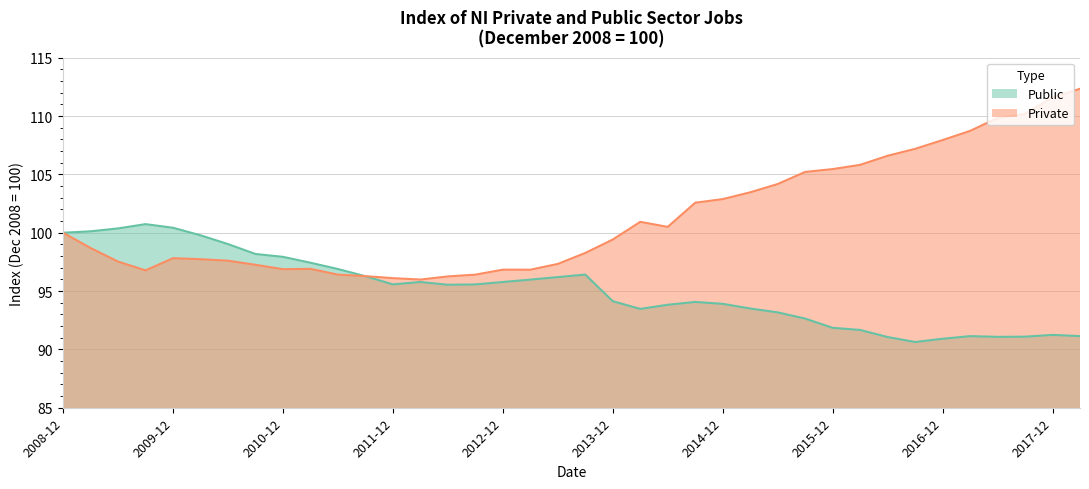

What is the difference between the second highest and second lowest values in the Private series?

15.5